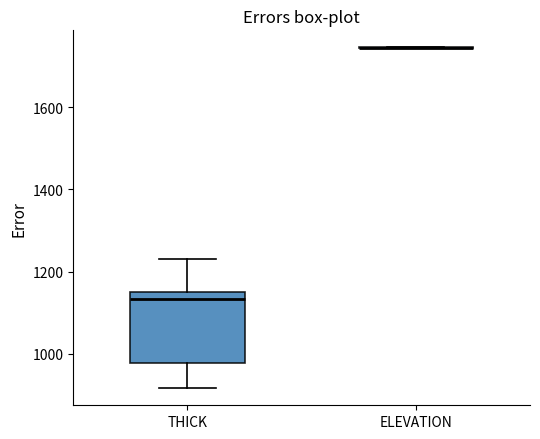

Reading left to right, read every box against the y-axis: the position of its median line, the range the box covers, and the ends of its whiskers. The values are not printed on the chart, so give them approximately, as read against the axis.

THICK: median 1140, box 980 to 1160, whiskers 920 to 1240
ELEVATION: box collapsed to a line at 1740, whiskers 1740 to 1740